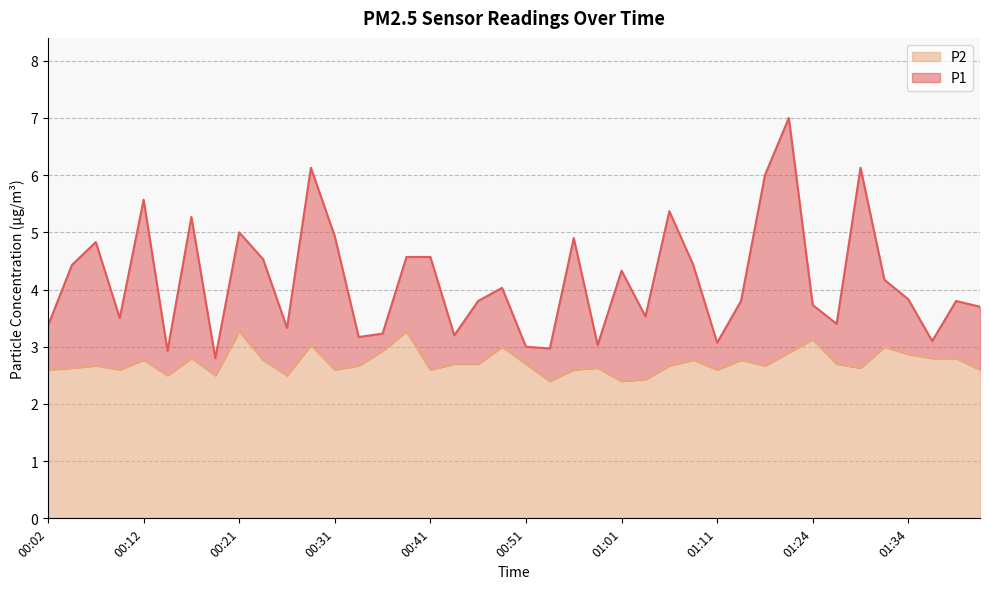

What is the maximum value for P2?

3.3